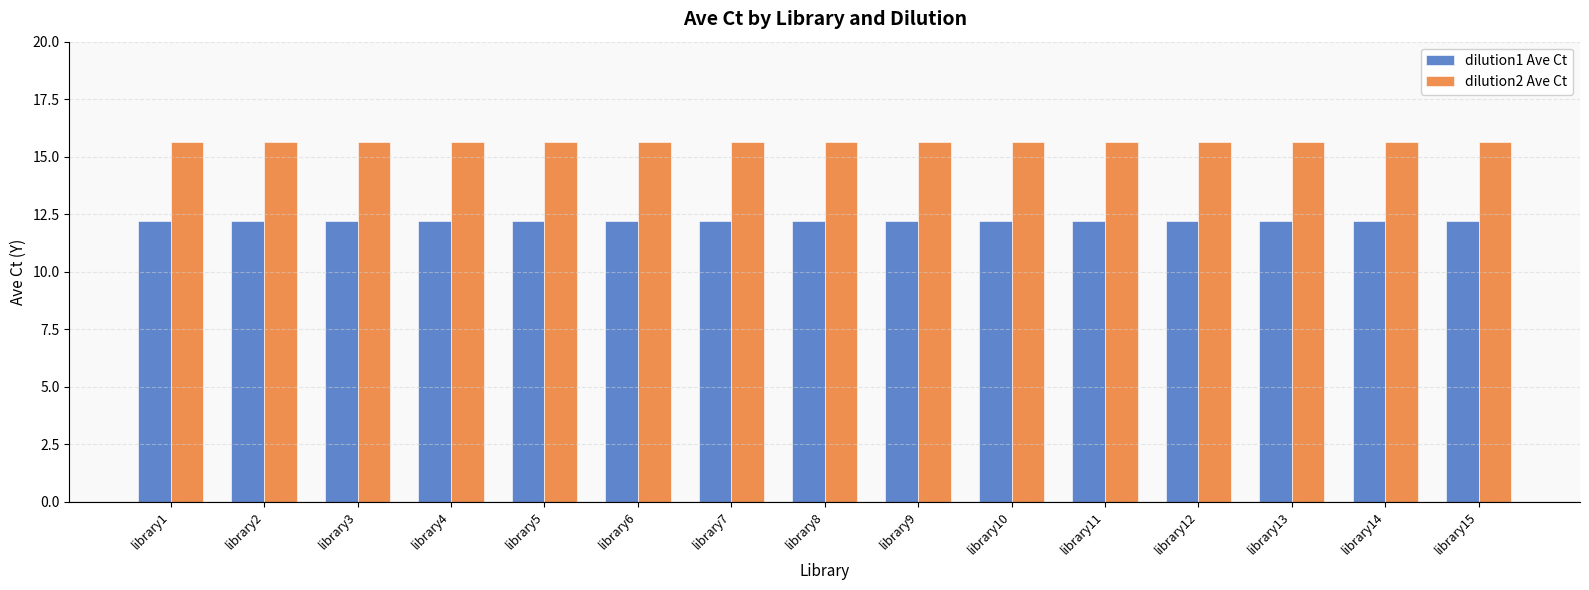

Read the dilution2 Ave Ct value at library7.

15.7